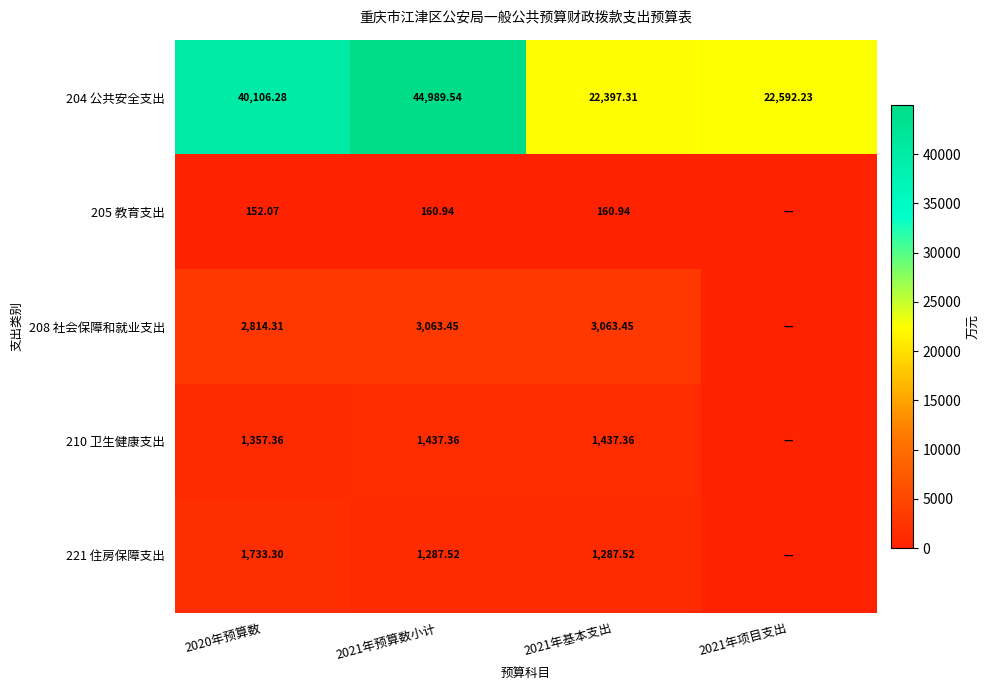

True or false: 204 公共安全支出 has a value of 62940.5 at 2021年预算数小计.

False